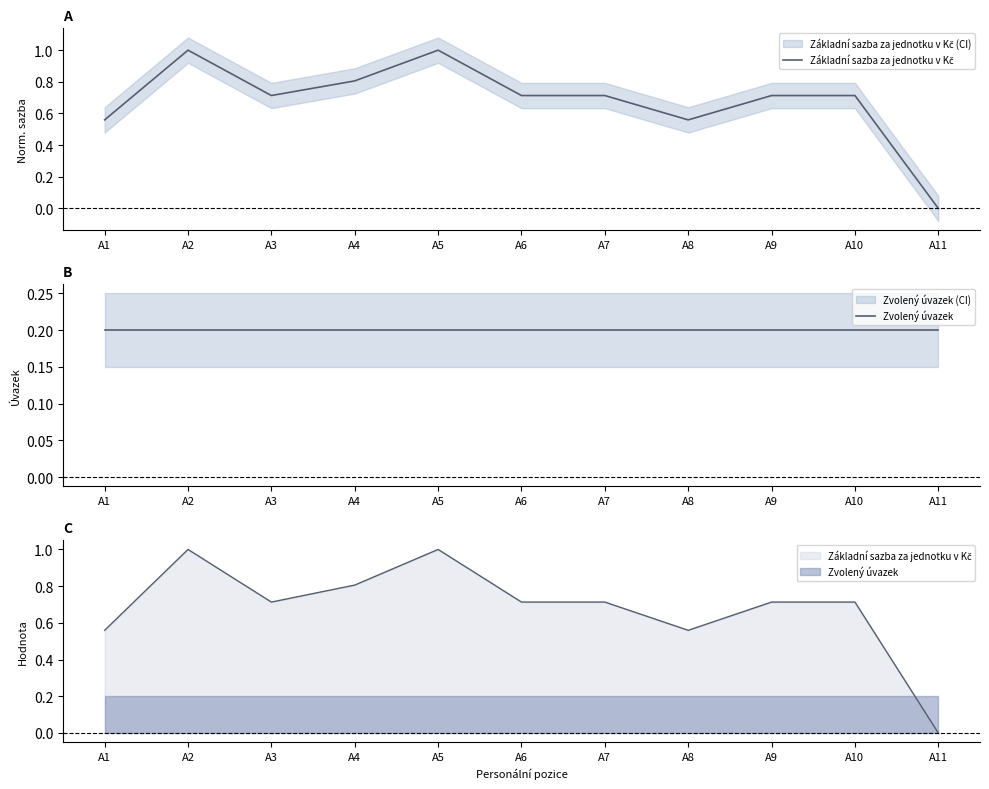

Does the chart have visible grid lines?

No